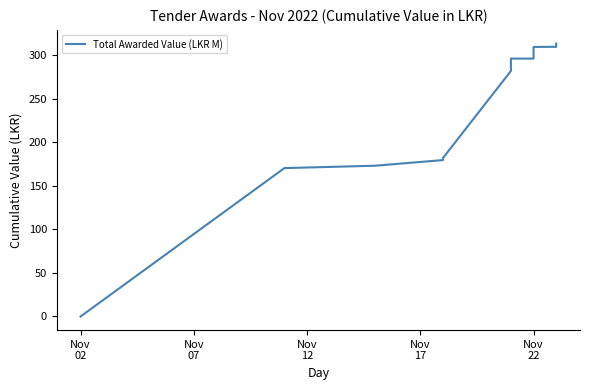

What is the difference between the maximum and minimum values?

313.6